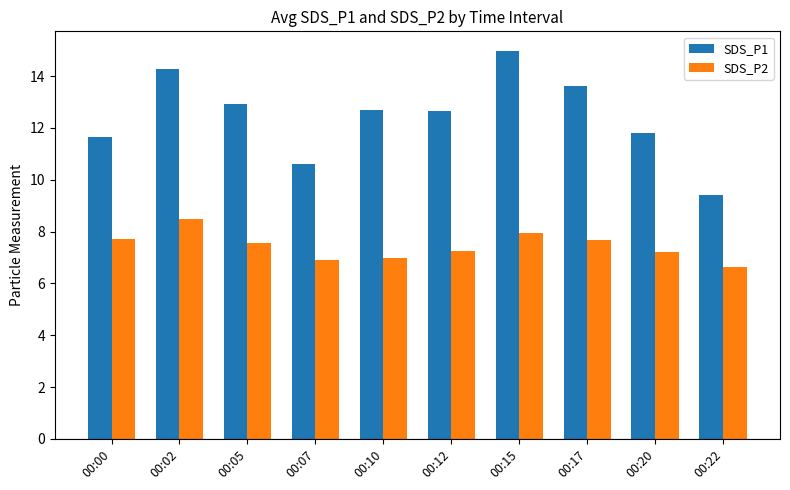

How many series are shown in this chart?

2